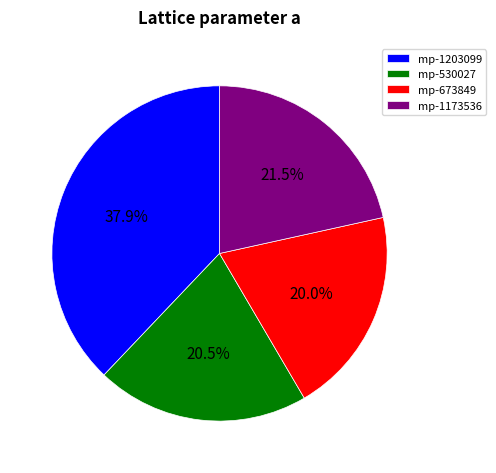

How many segments does this pie chart have?

4